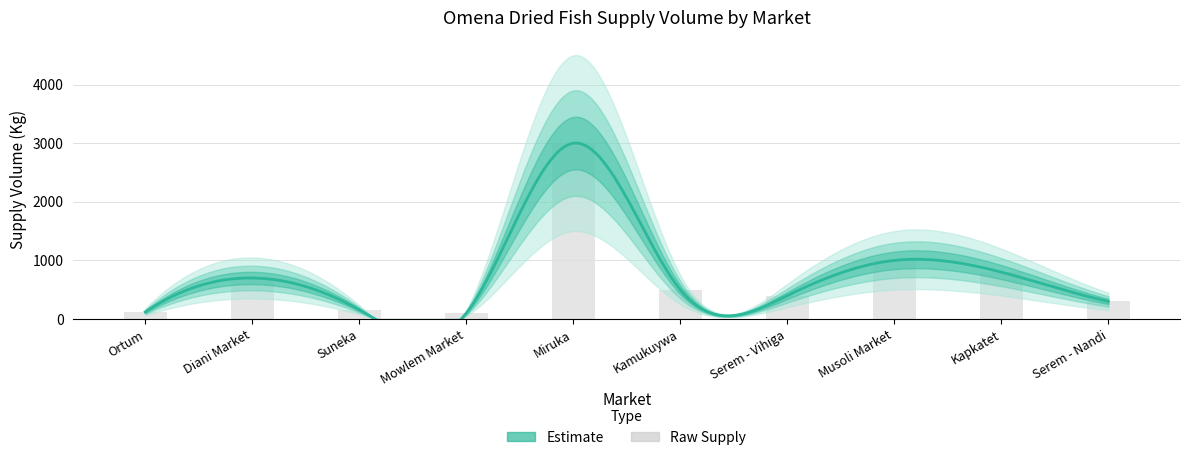

What is the greatest value displayed?

3000.0